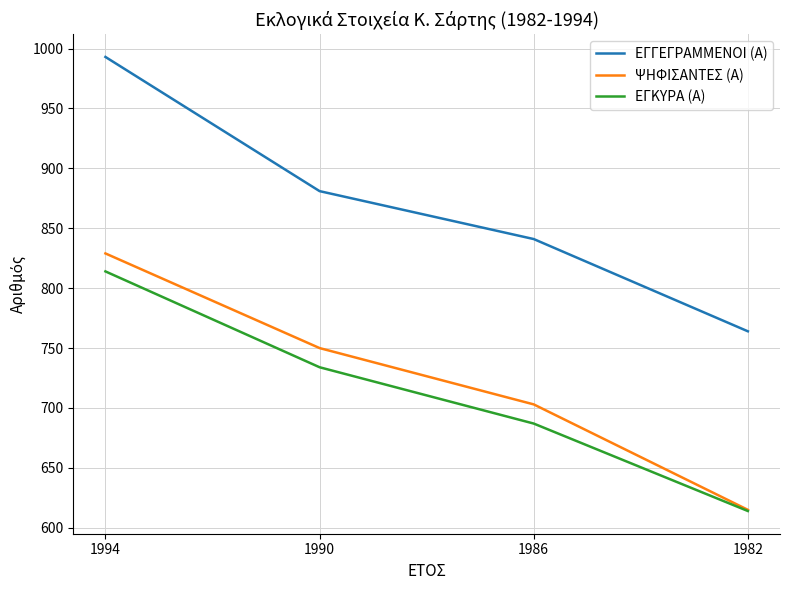

Does the chart have visible grid lines?

Yes